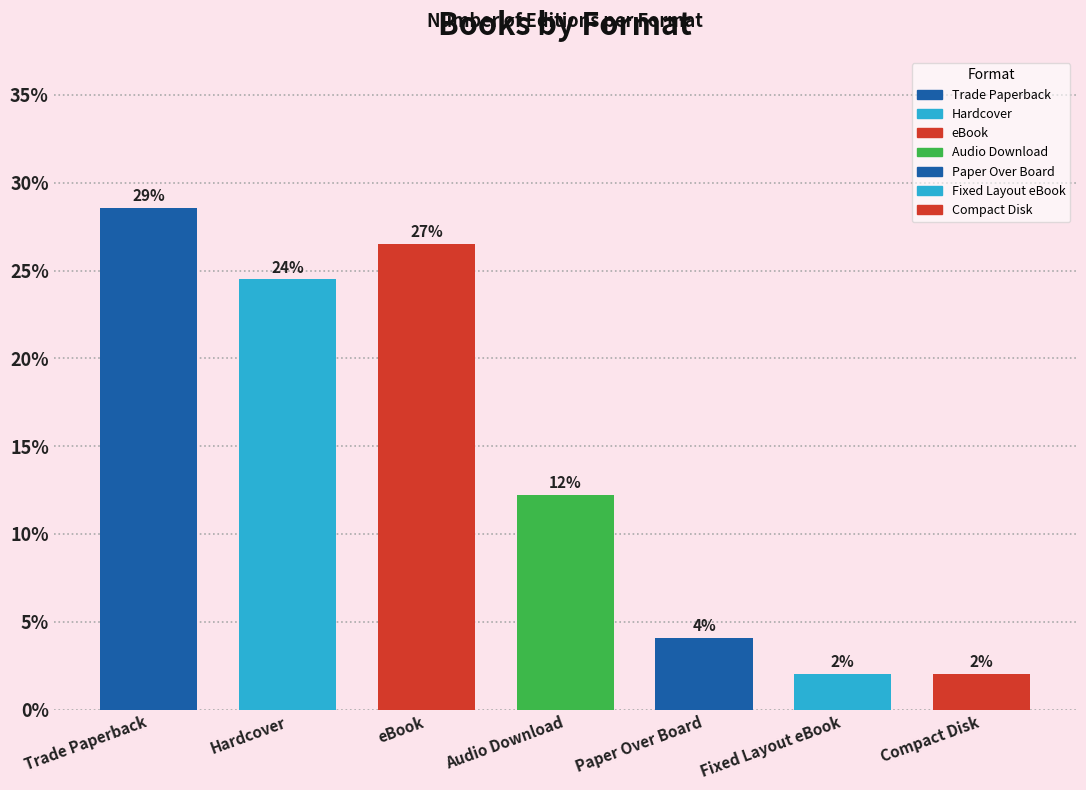

Reading left to right, list all the values displayed in this chart.

Trade Paperback=0.3	Hardcover=0.2	eBook=0.3	Audio Download=0.1	Paper Over Board=0.0	Fixed Layout eBook=0.0	Compact Disk=0.0